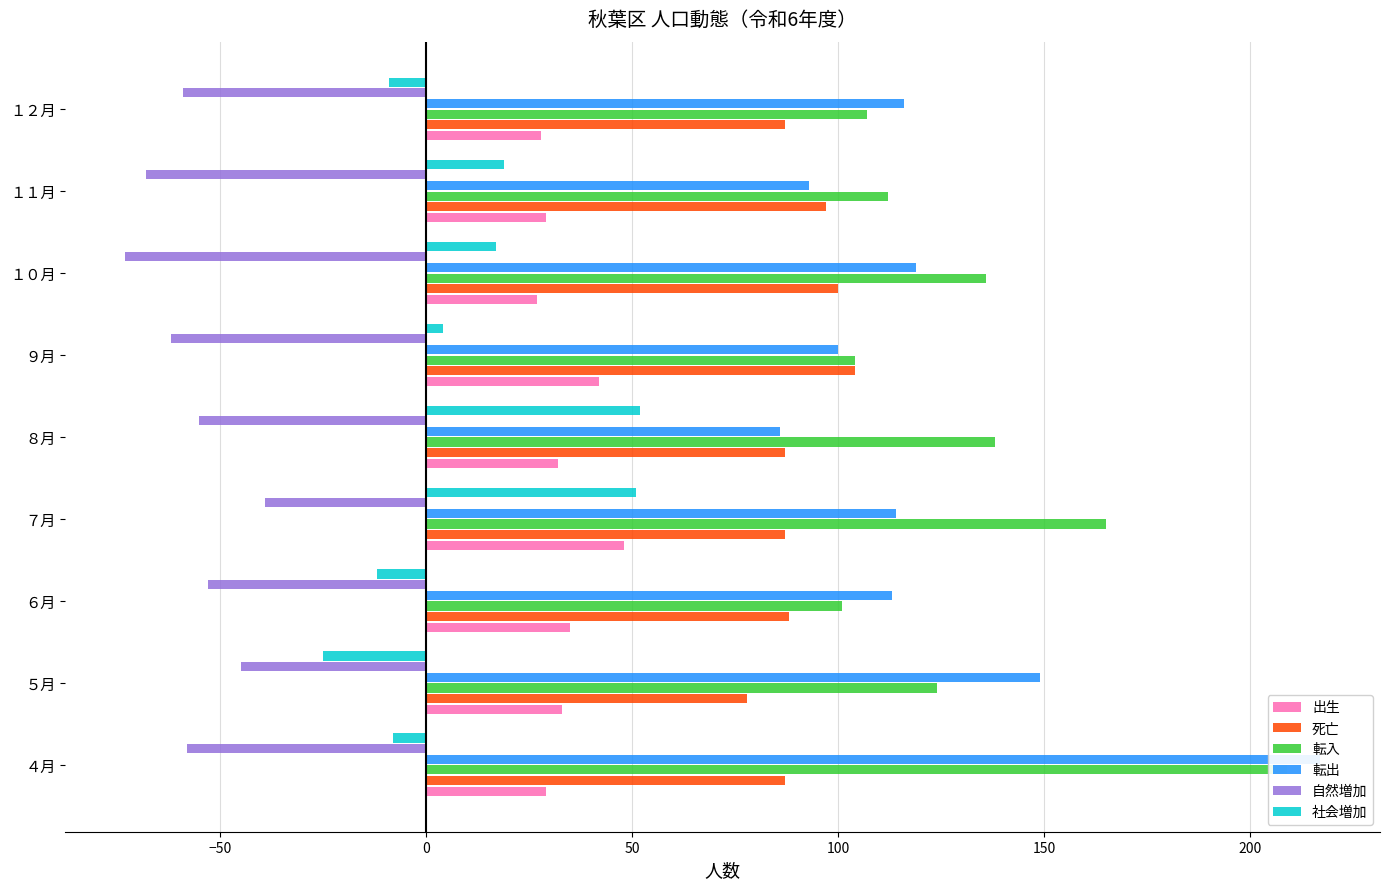

Rank the series by their maximum value, from highest to lowest.

転出, 転入, 死亡, 社会増加, 出生, 自然増加